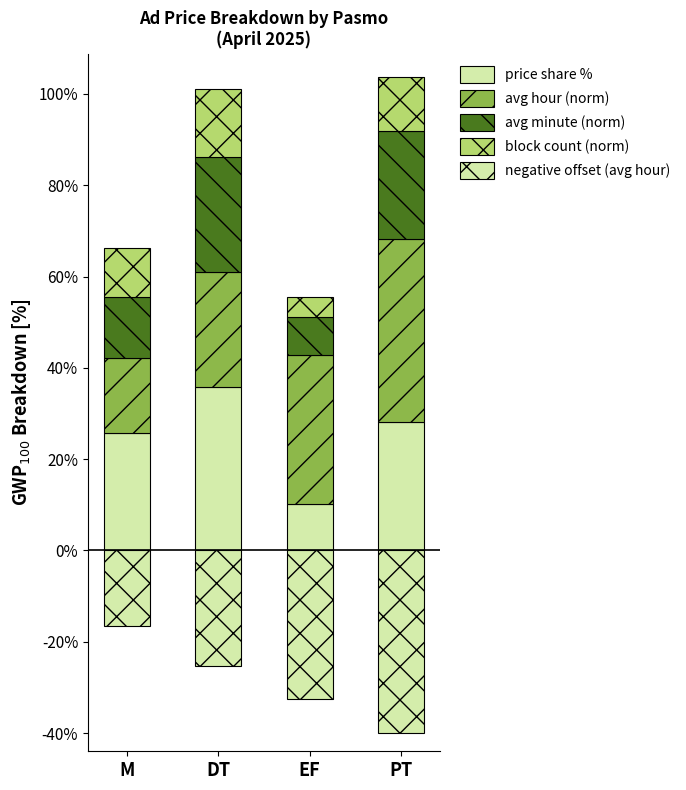

What is the sum of all avg hour (norm) values?

114.2